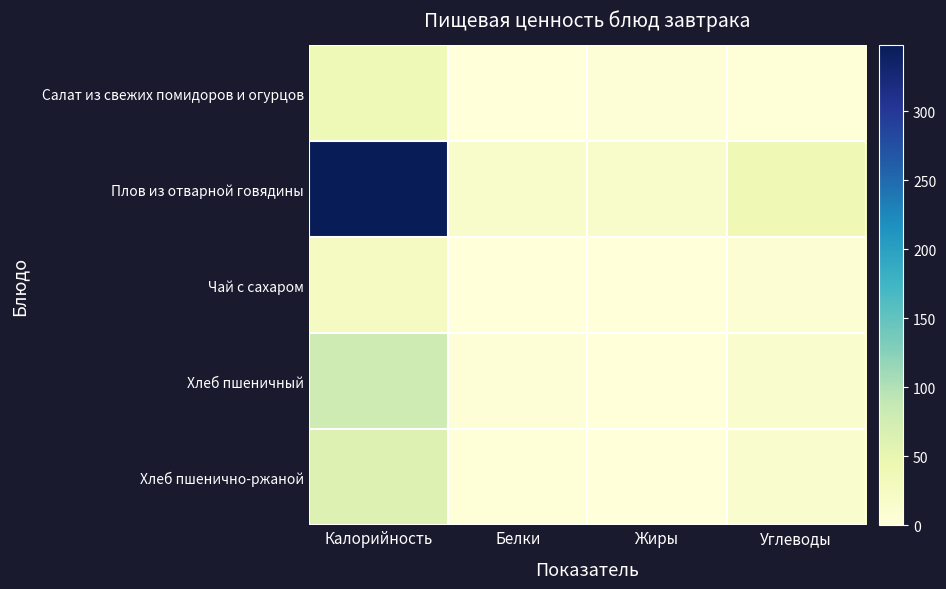

Reading left to right, transcribe all the data shown in this chart.

Салат из свежих помидоров и огурцов: Калорийность=38	Белки=1	Жиры=3	Углеводы=2
Плов из отварной говядины: Калорийность=348	Белки=15	Жиры=15	Углеводы=39
Чай с сахаром: Калорийность=27	Белки=0	Жиры=0	Углеводы=7
Хлеб пшеничный: Калорийность=80	Белки=3	Жиры=1	Углеводы=13
Хлеб пшенично-ржаной: Калорийность=63	Белки=2	Жиры=1	Углеводы=13